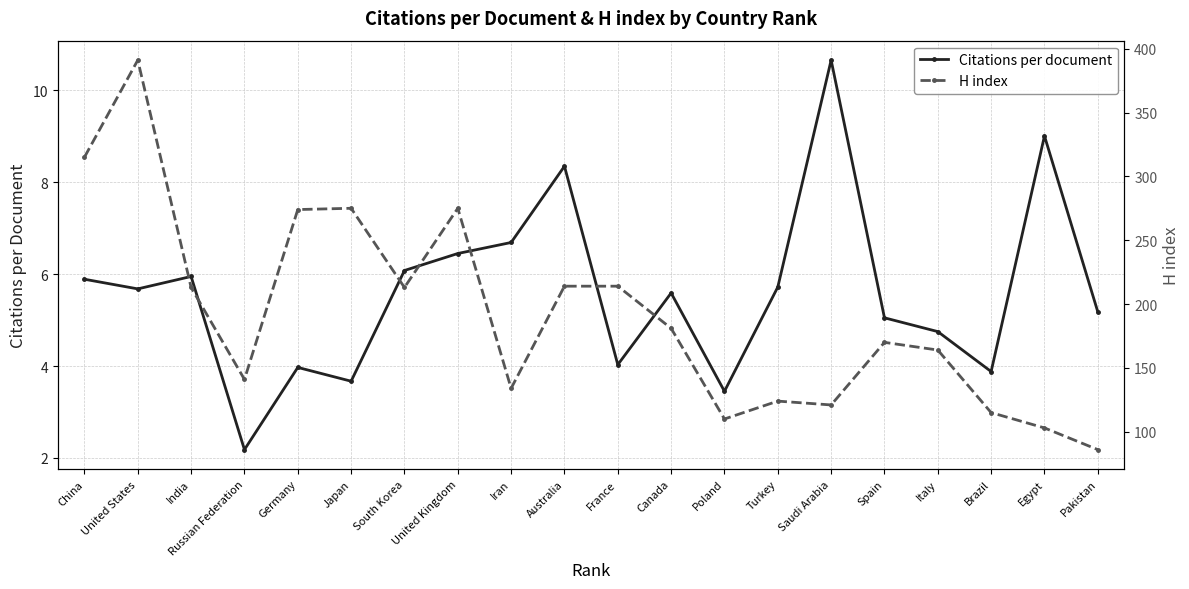

Rank the series at Turkey from highest to lowest value.

H index, Citations per document